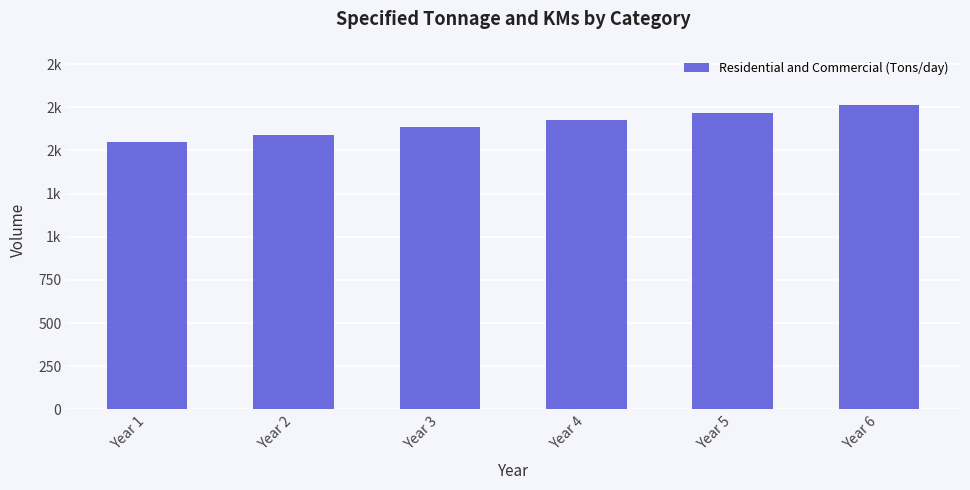

The chart shows a value of 994.6 at Year 3. True or false?

False